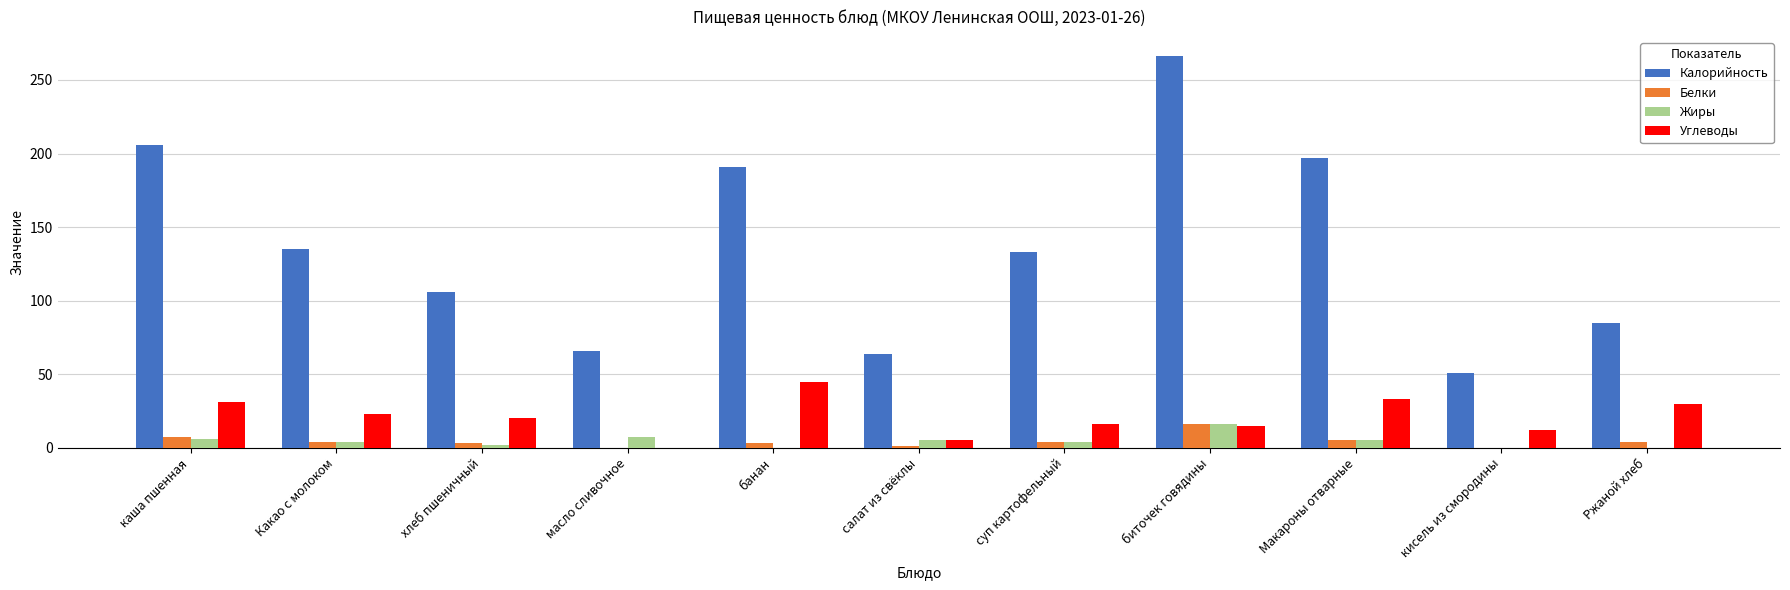

Is it true that Жиры equals 0 at Ржаной хлеб?

True